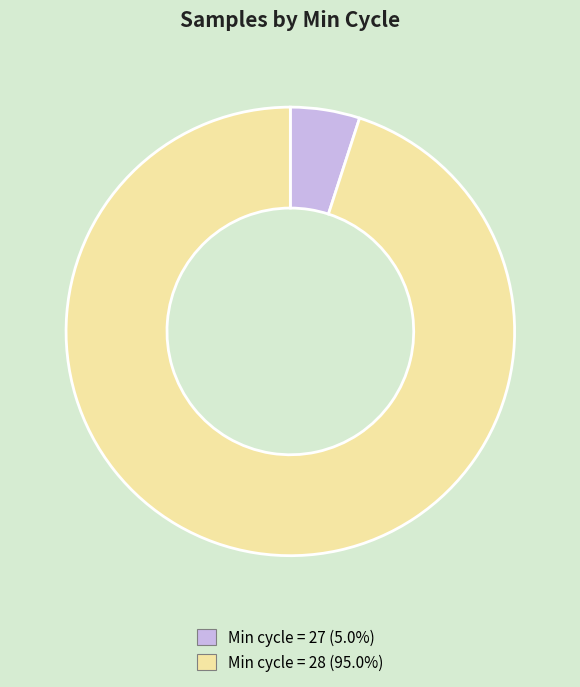

Combined, do Min cycle = 28 (95.0%) and Min cycle = 27 (5.0%) account for over 50%?

Yes